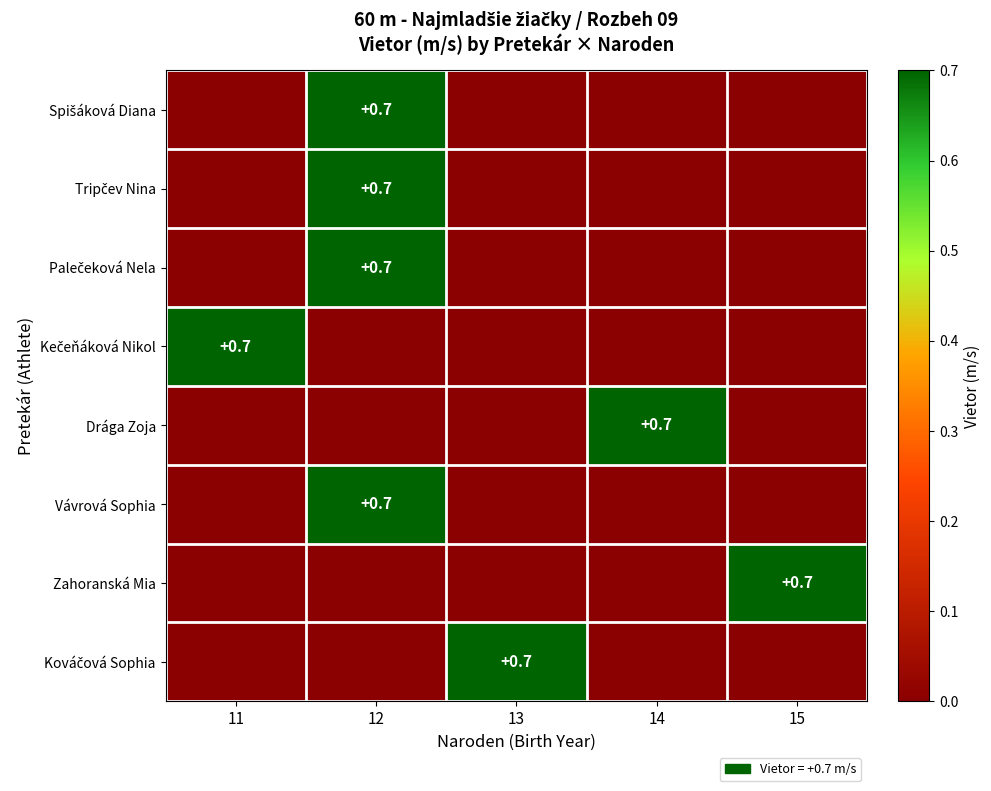

At how many categories does at least one series exceed 0?

5